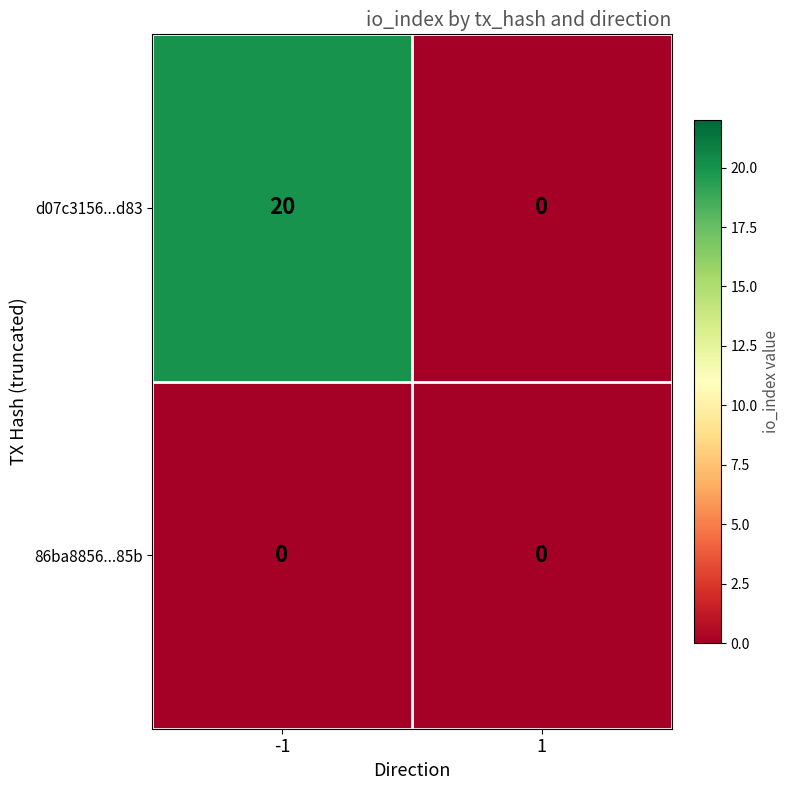

At how many categories does at least one series exceed 7?

1